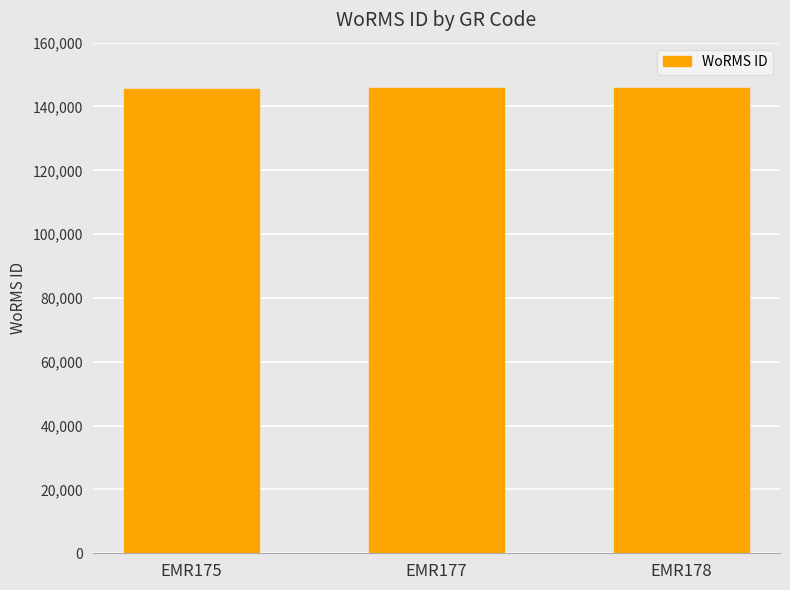

What is the minimum value shown in the chart?

145625